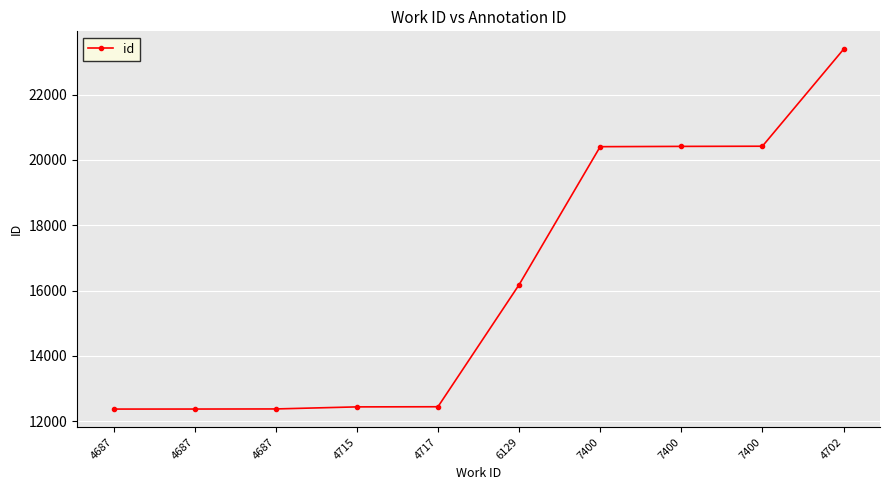

How many data points does each series have?

10